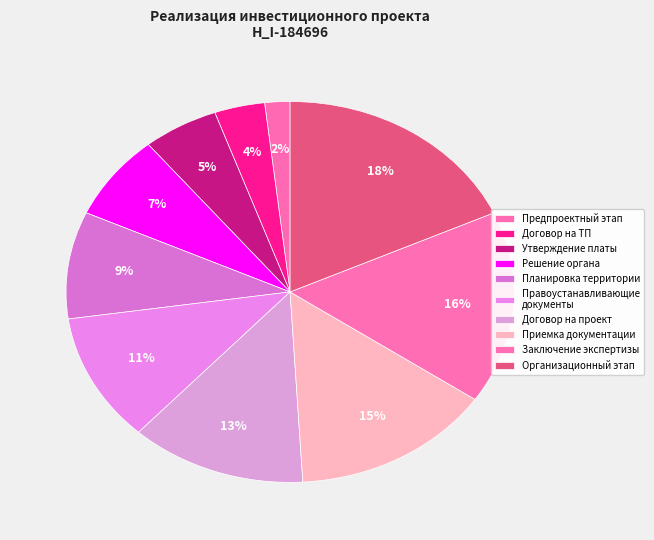

Is there any slice that represents more than half of the pie?

No